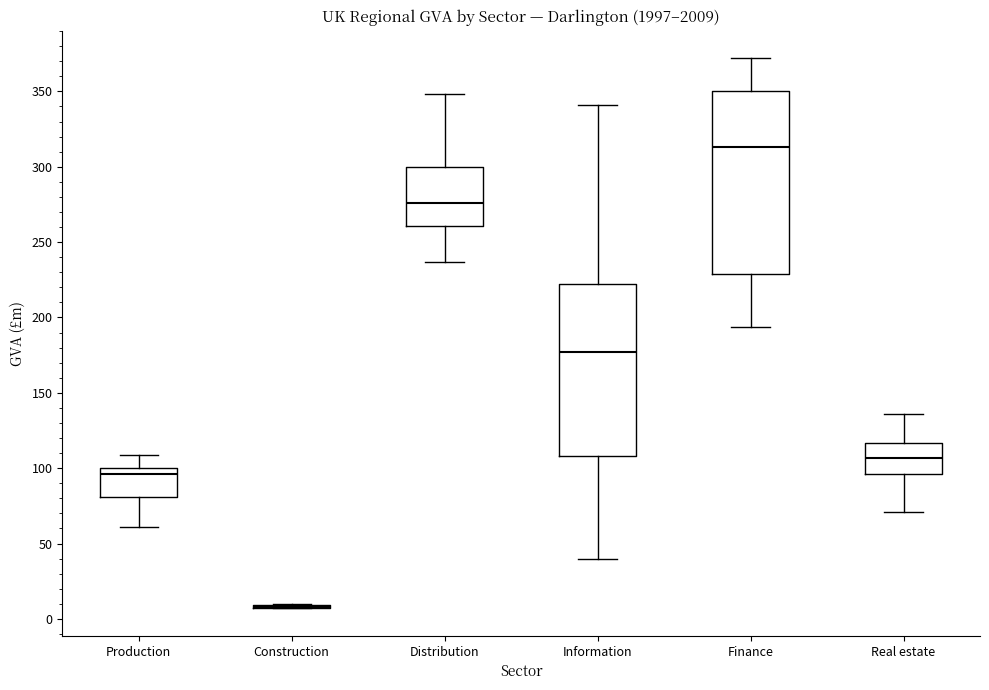

Reading left to right, read every box against the y-axis: the position of its median line, the range the box covers, and the ends of its whiskers. The values are not printed on the chart, so give them approximately, as read against the axis.

Production: median 95, box 80 to 100, whiskers 60 to 110
Construction: box collapsed to a line at 10, whiskers 5 to 10
Distribution: median 275, box 260 to 300, whiskers 235 to 350
Information: median 175, box 110 to 220, whiskers 40 to 340
Finance: median 315, box 230 to 350, whiskers 195 to 370
Real estate: median 105, box 95 to 115, whiskers 70 to 135